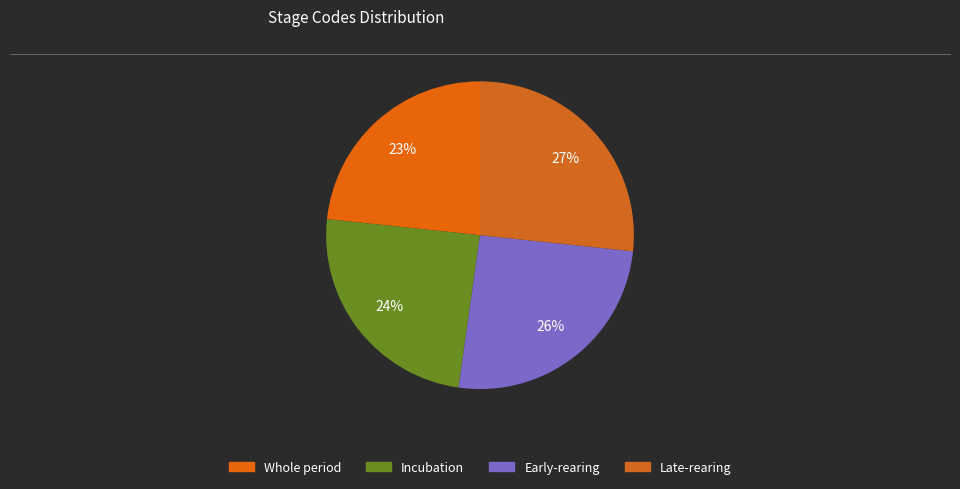

How many slices are in this pie chart?

4